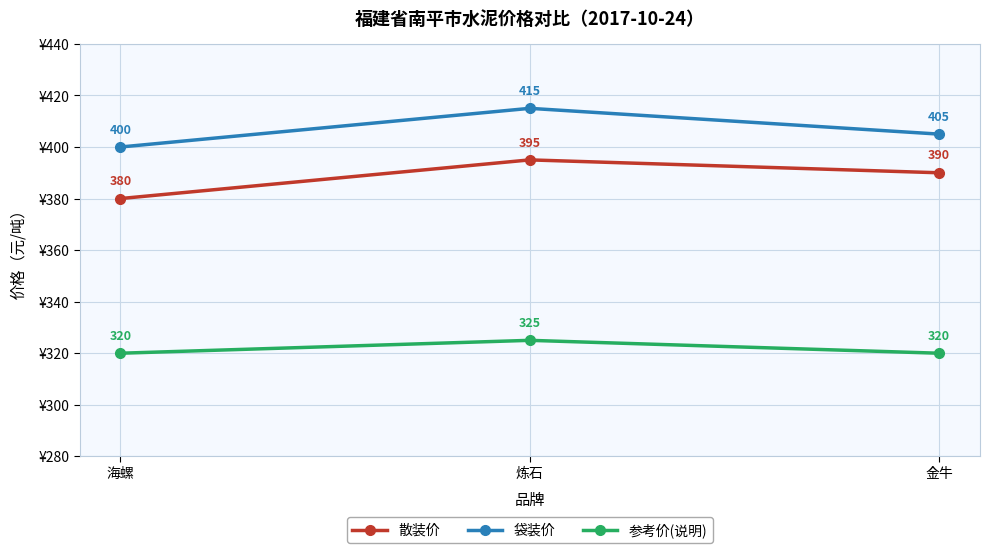

What is the spread (max minus min) of values at 海螺?

80